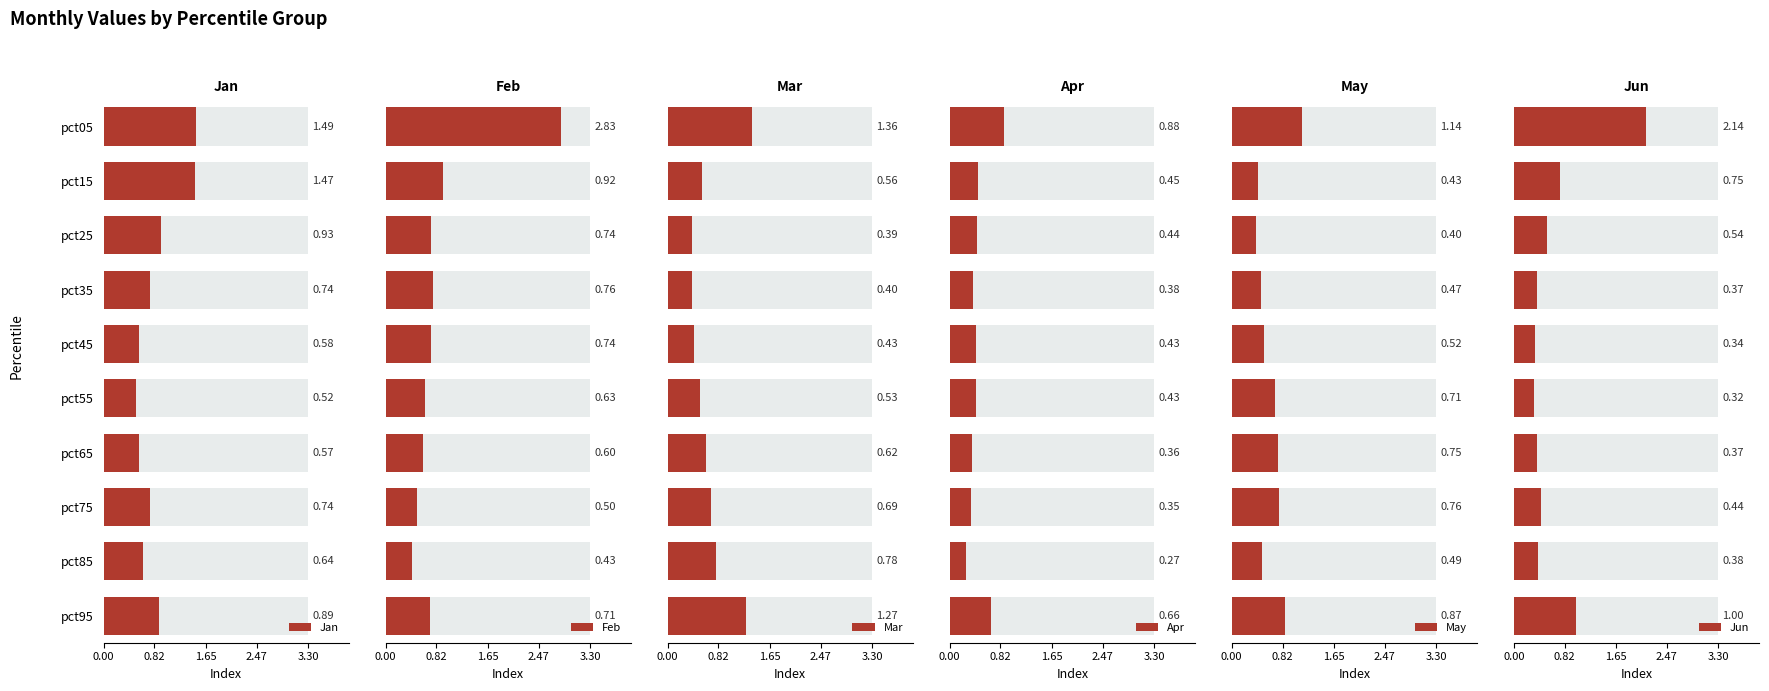

Are the bars horizontal?

Yes